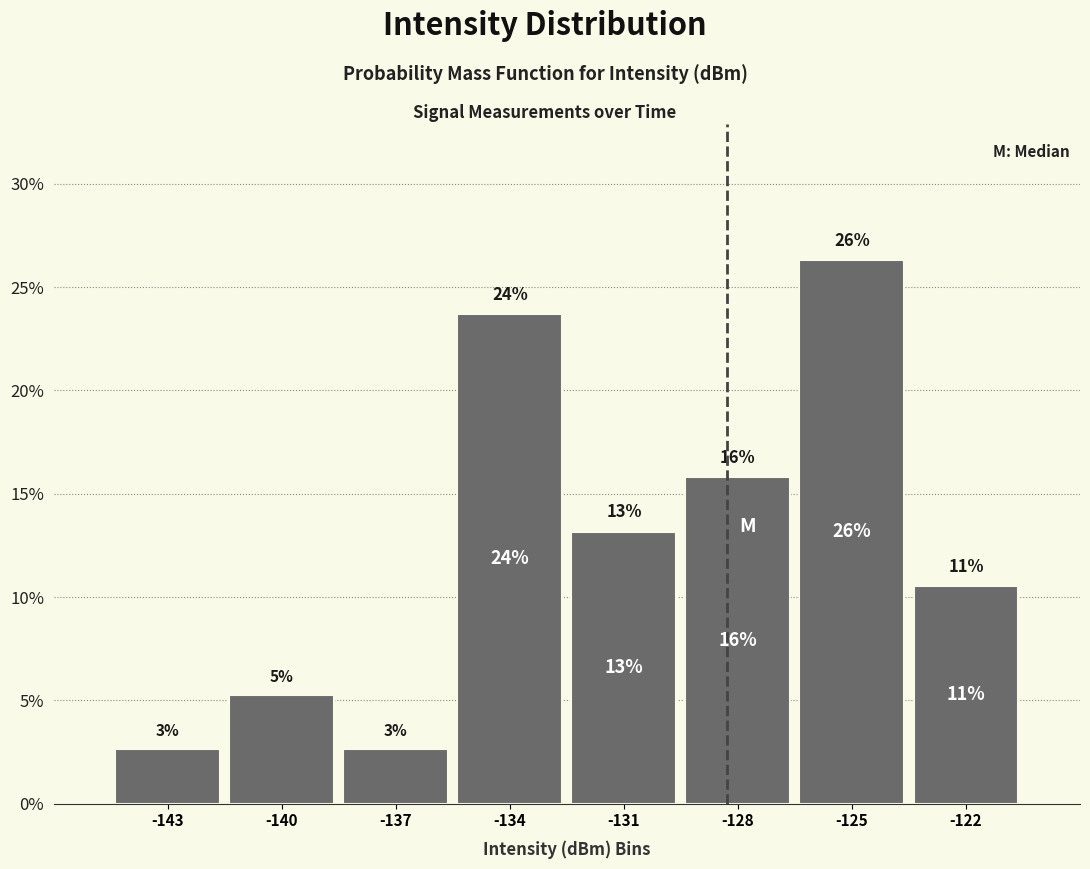

How many bars are there in total?

8